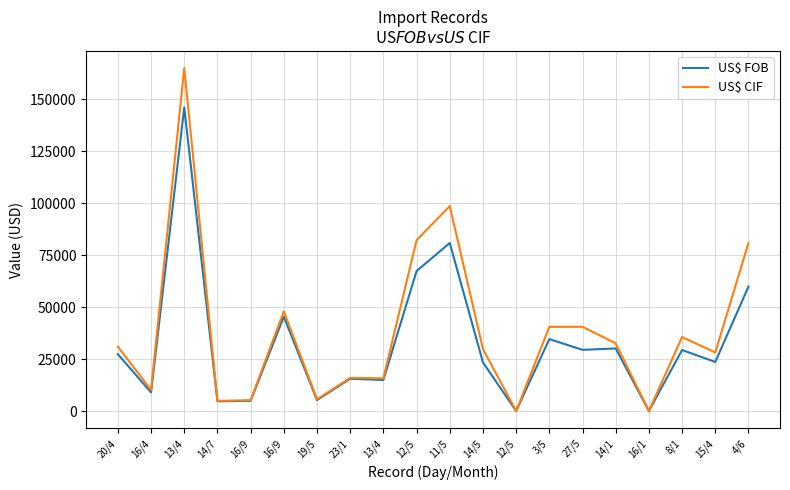

Which has a higher value, 23/1 or 14/5?

14/5